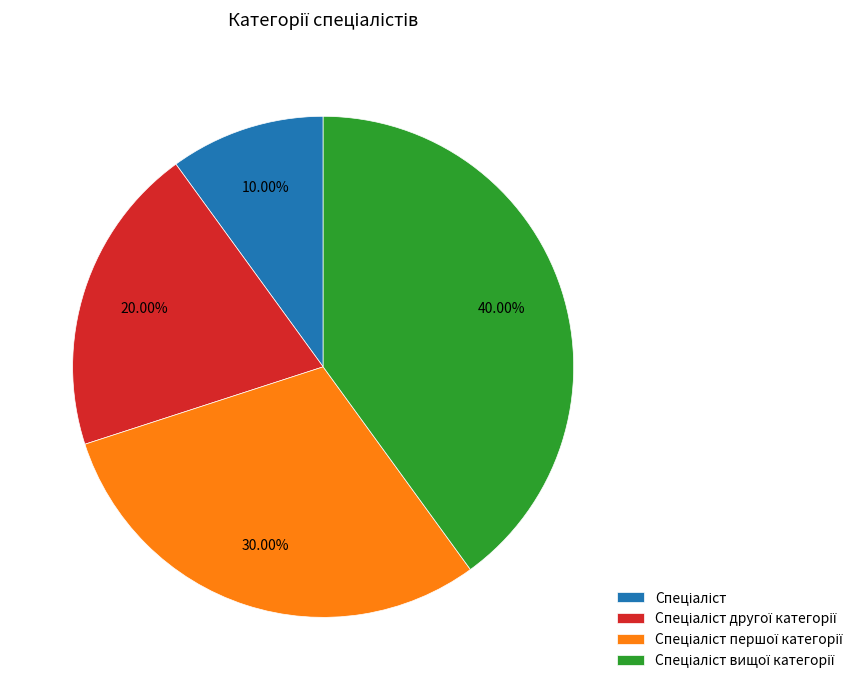

Is there any slice that represents more than half of the pie?

No